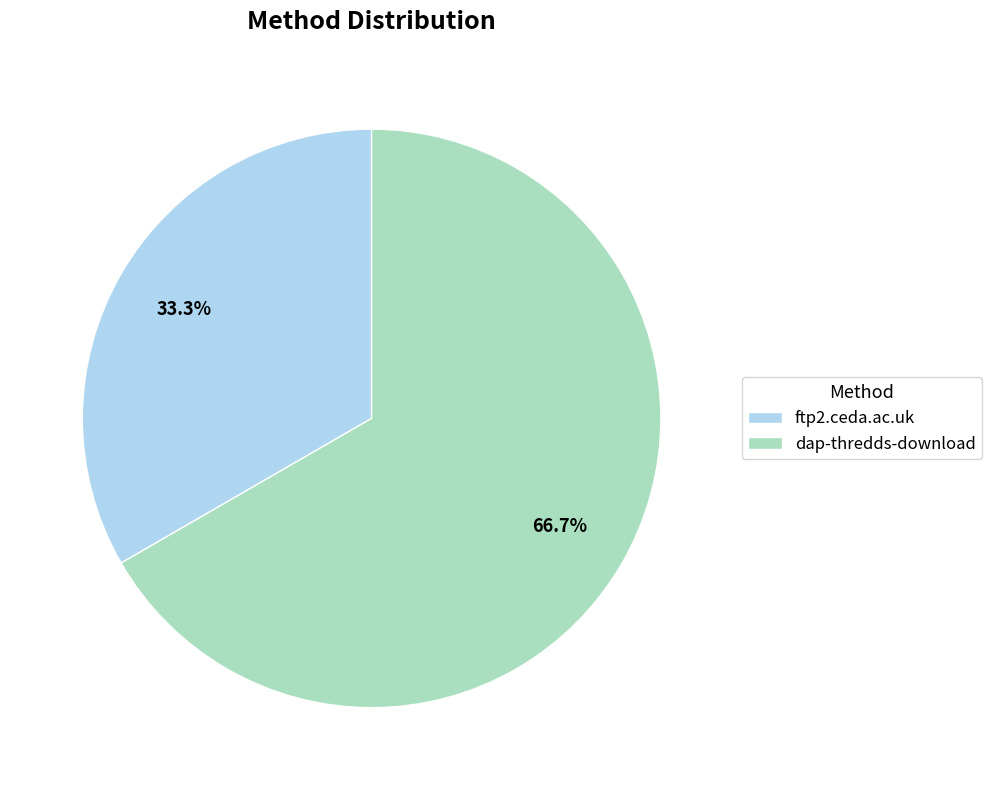

How many slices are in this pie chart?

2